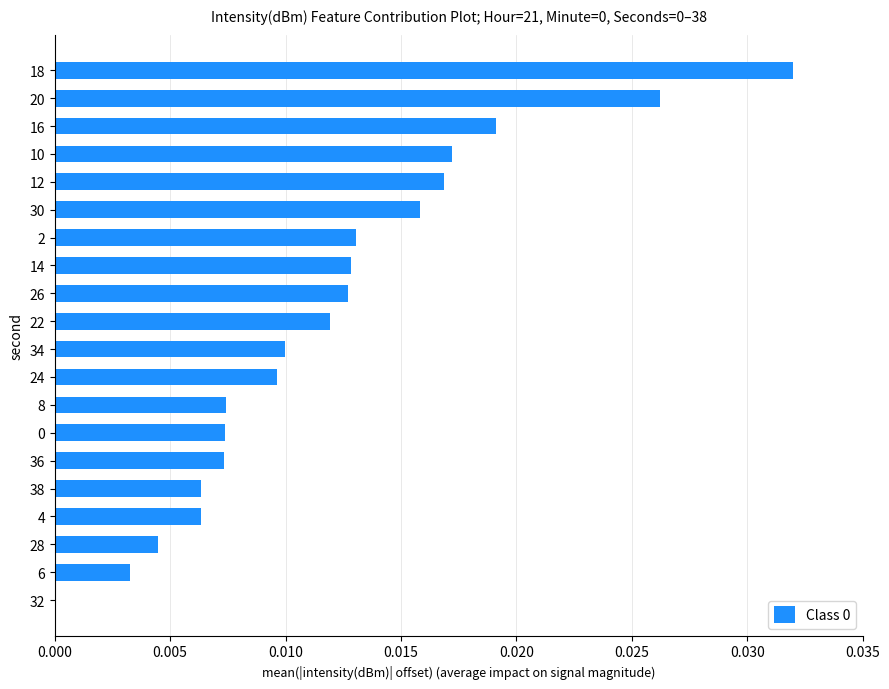

Between 16 and 4, which is larger?

16